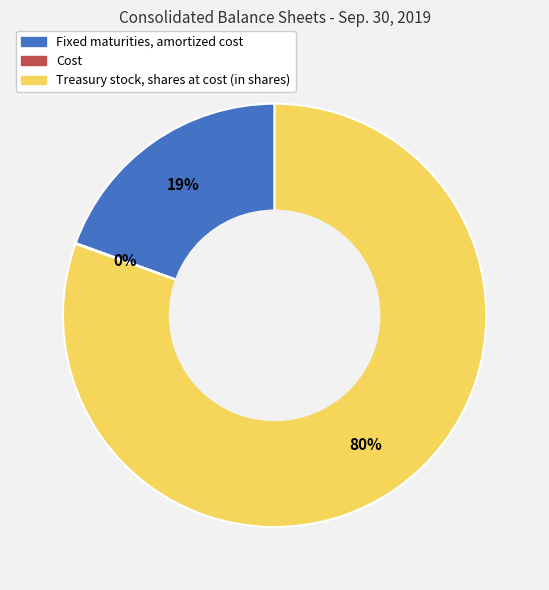

What percentage is the Fixed maturities, amortized cost slice, to the nearest percent?

19%